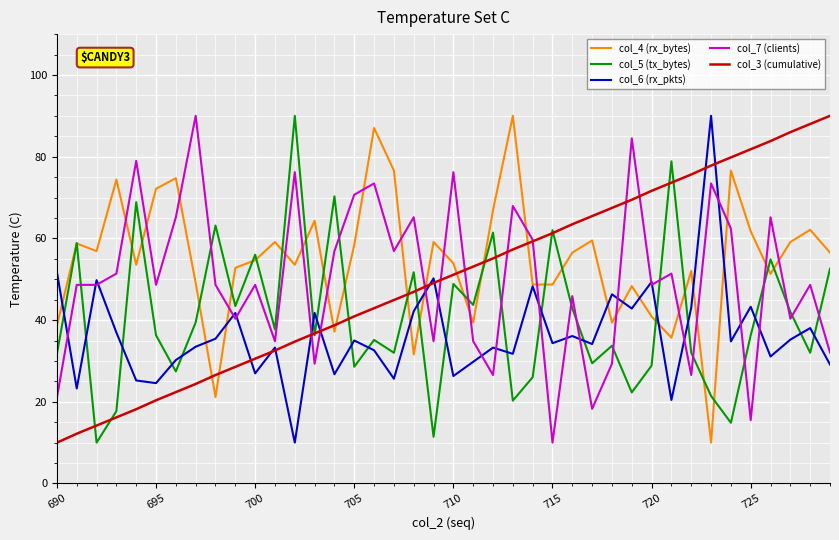

What is the highest value of the col_6 (rx_pkts) series?

90.0